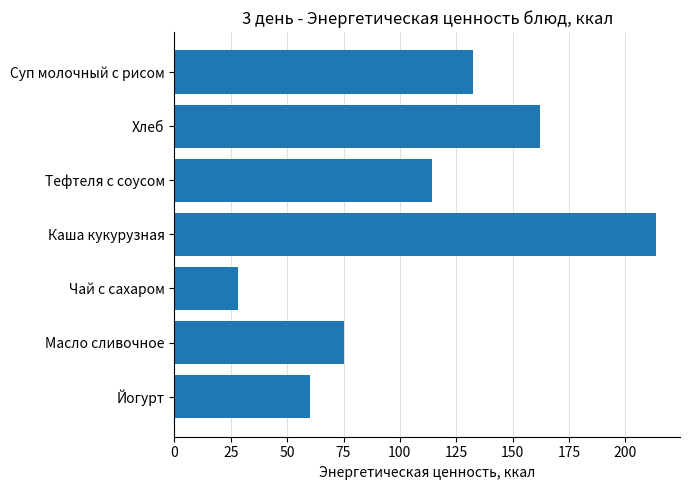

List the labels in order of value, largest first.

Каша кукурузная, Хлеб, Суп молочный с рисом, Тефтеля с соусом, Масло сливочное, Йогурт, Чай с сахаром